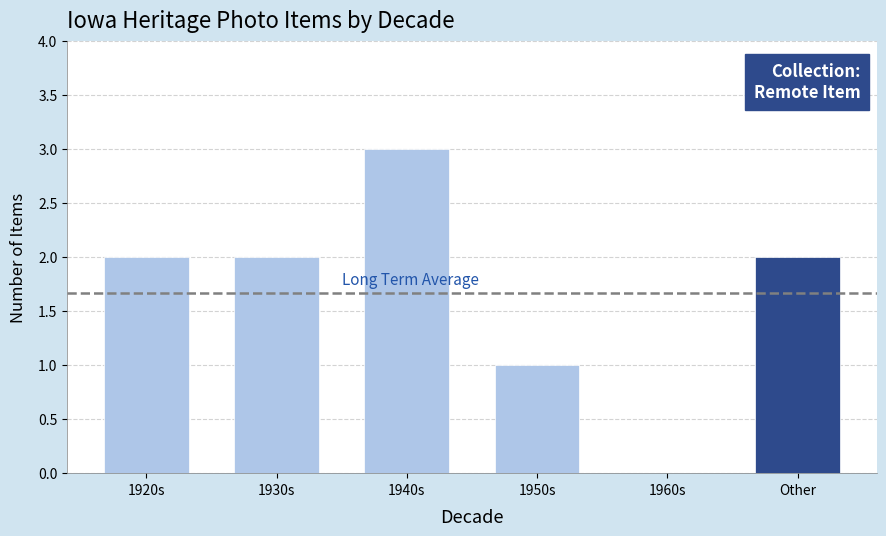

Is it true that the value at 1920s is 1?

False